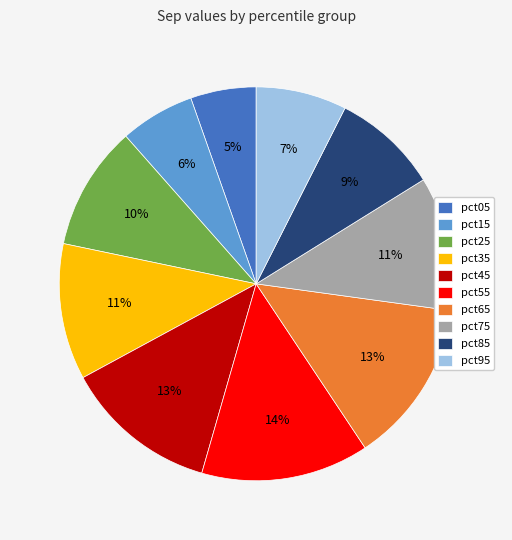

To the nearest percent, what percentage of the pie is pct45?

13%